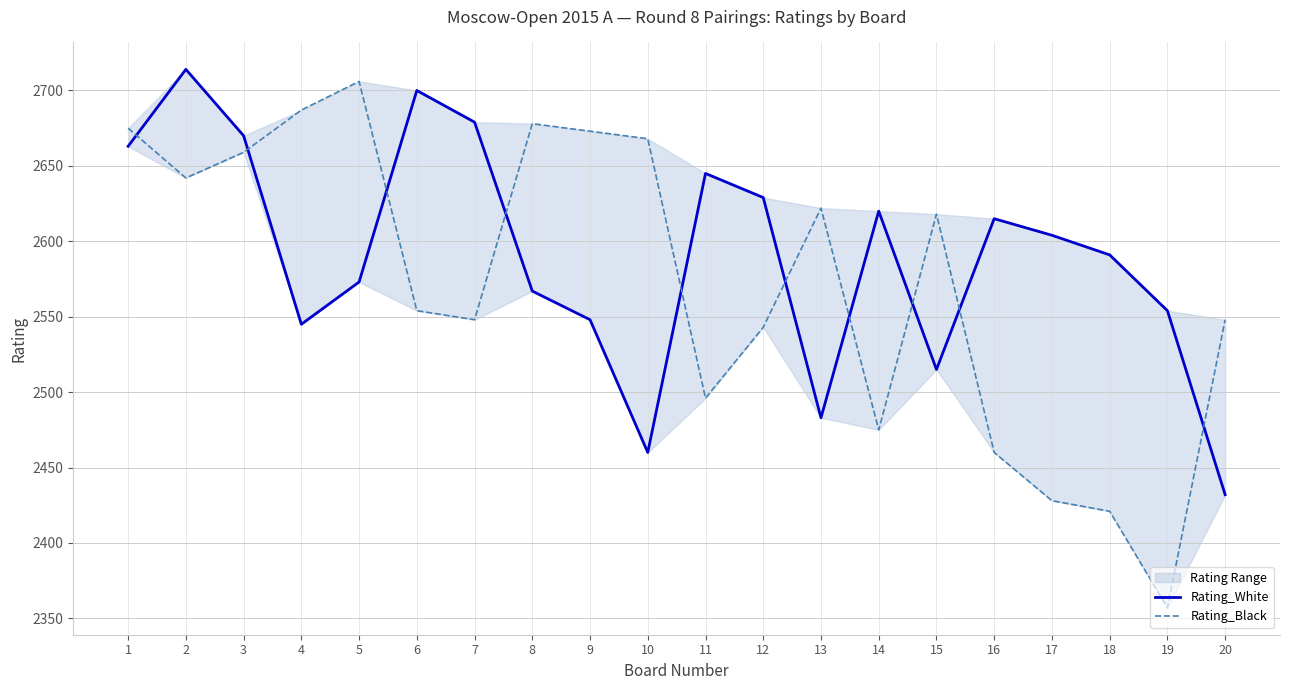

Which series ends up on top after the final intersection of Rating_White and Rating_Black?

Rating_Black